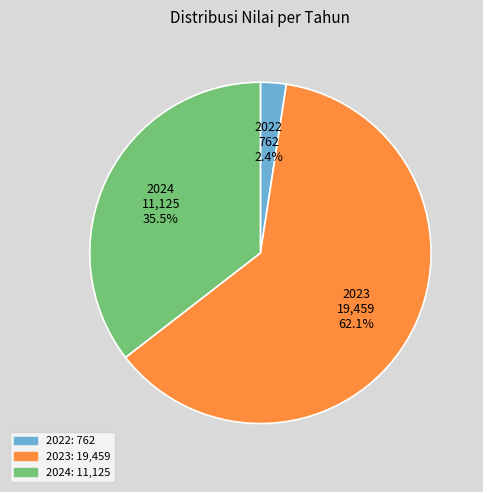

Rank the categories by value from lowest to highest.

2022, 2024, 2023